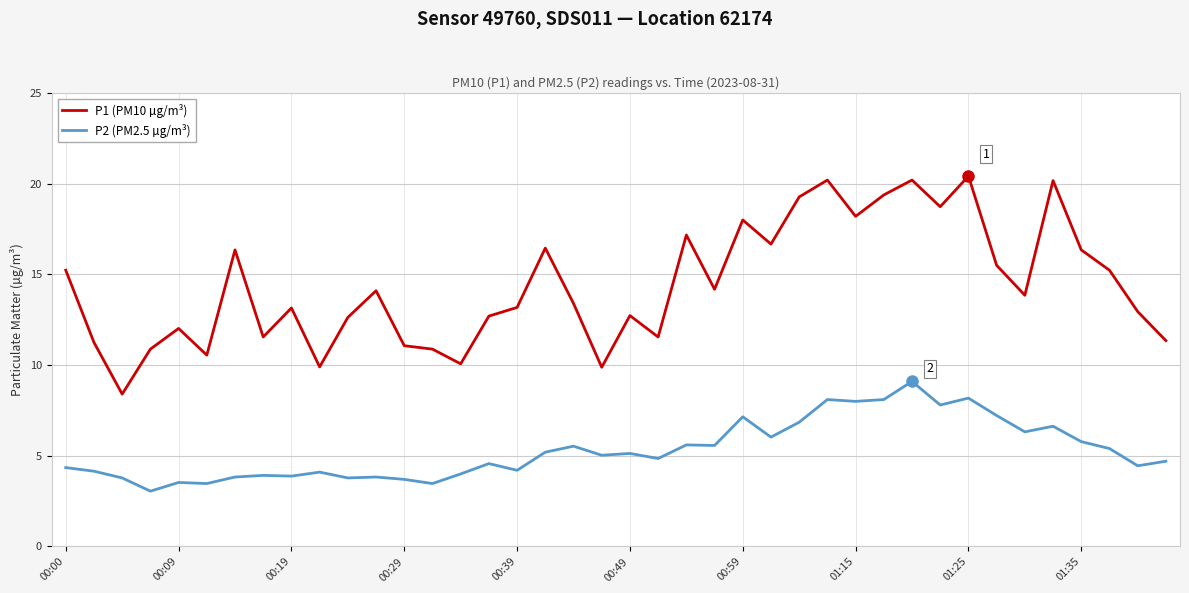

Which series has the largest range (max minus min)?

P1 (PM10 µg/m³)